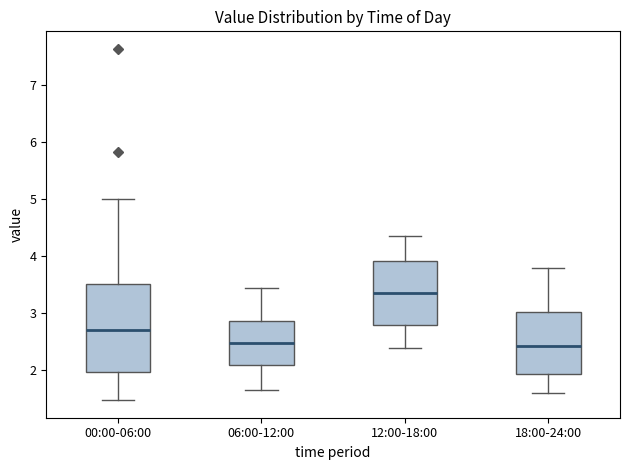

Reading left to right, read every box against the y-axis: the position of its median line, the range the box covers, and the ends of its whiskers. The values are not printed on the chart, so give them approximately, as read against the axis.

00:00-06:00: median 2.7, box 2.0 to 3.5, whiskers 1.5 to 5.0
06:00-12:00: median 2.5, box 2.1 to 2.9, whiskers 1.7 to 3.5
12:00-18:00: median 3.4, box 2.8 to 3.9, whiskers 2.4 to 4.4
18:00-24:00: median 2.4, box 1.9 to 3.0, whiskers 1.6 to 3.8